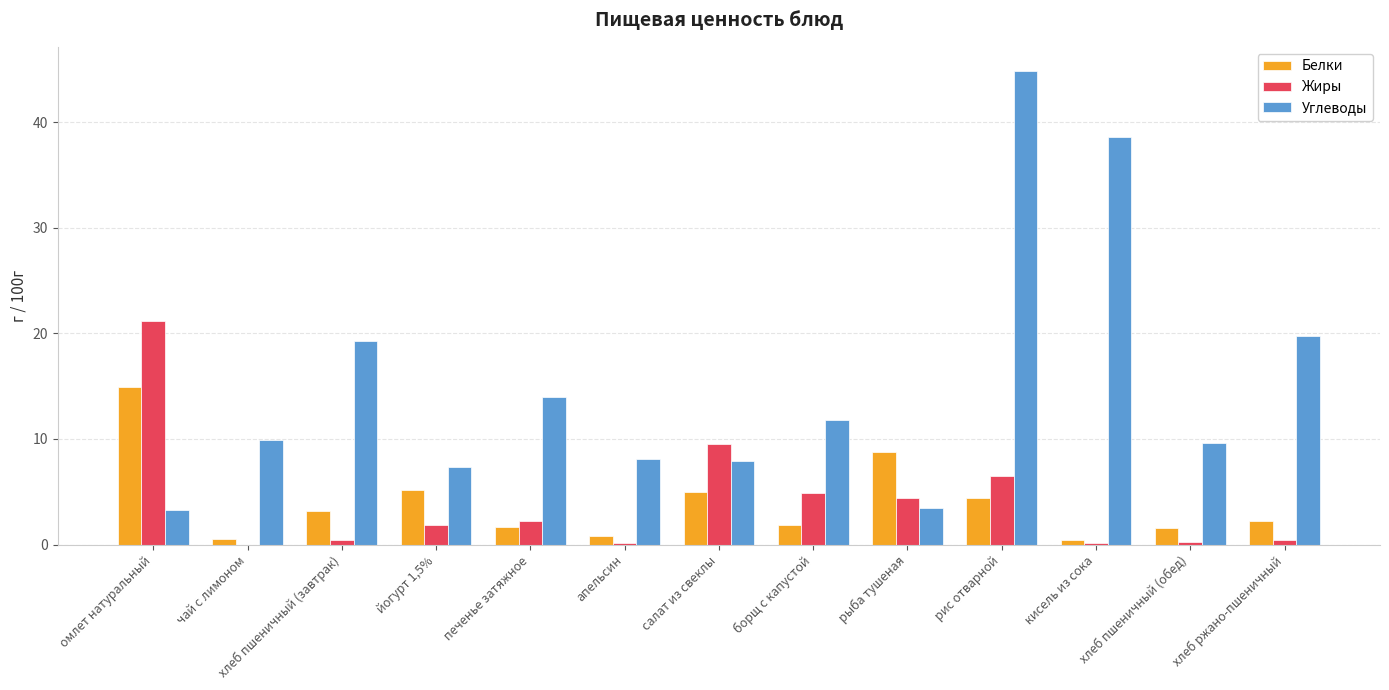

At which label does Углеводы reach its peak?

рис отварной